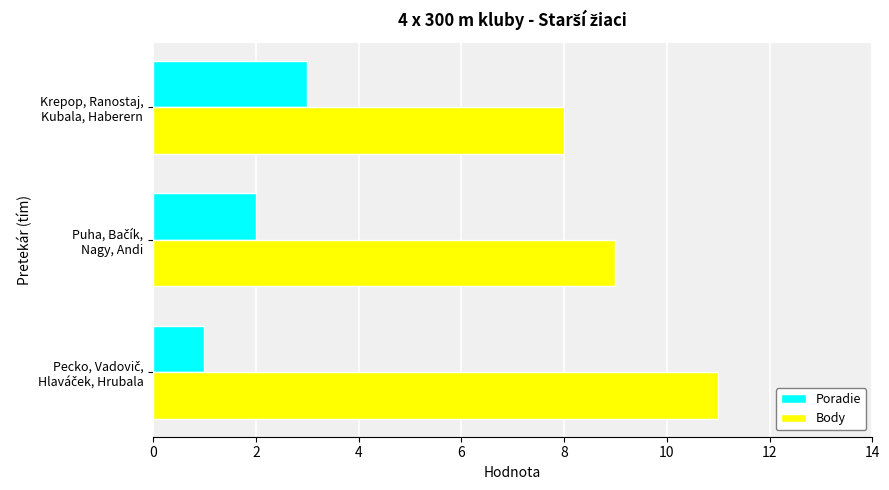

Which series has the largest total across all categories?

Body